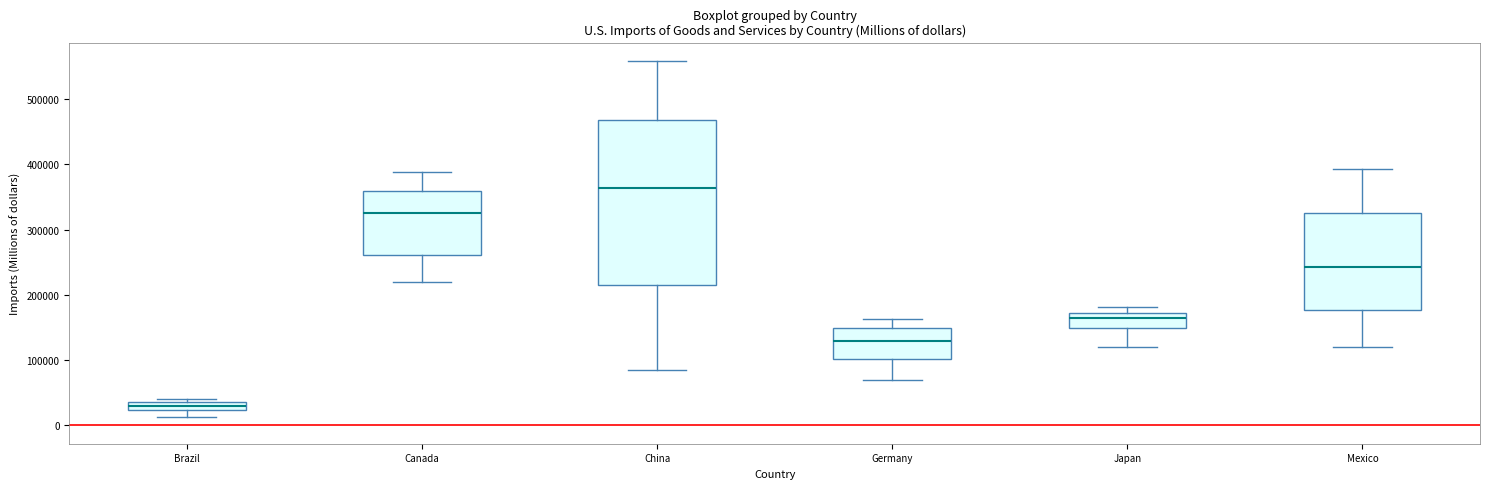

Where does the median line of the box for Brazil sit on the y-axis? The values are not printed on the chart, so give them approximately, as read against the axis.

30000